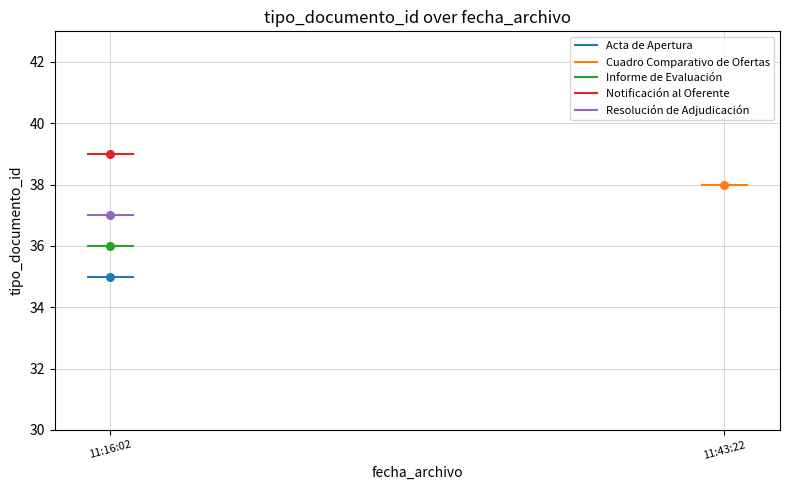

Which series contains the lowest Y value?

Acta de Apertura